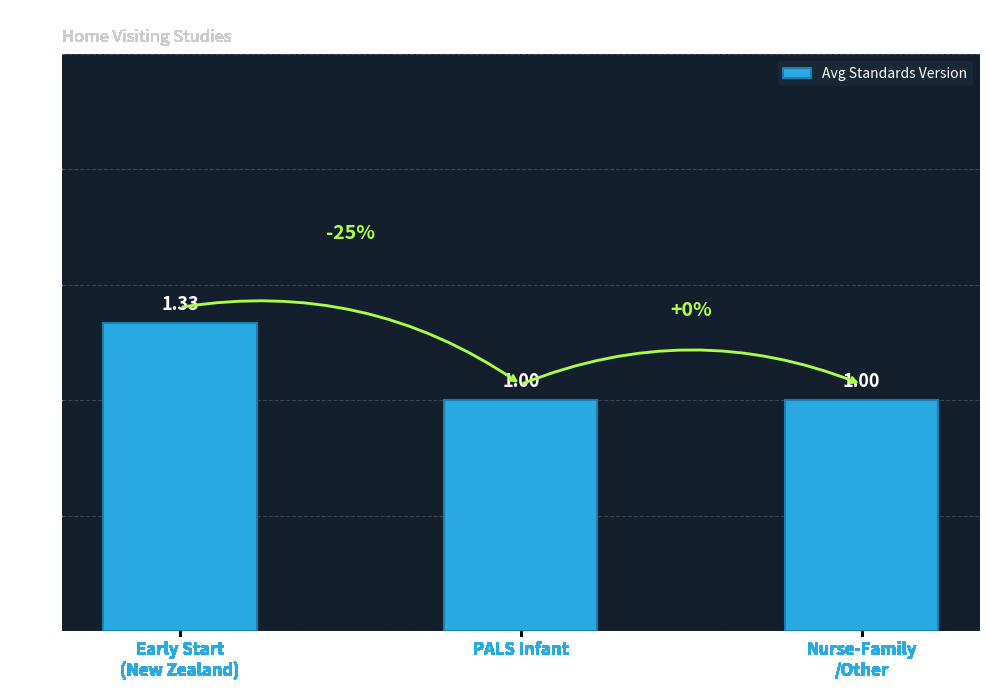

Between Early Start
(New Zealand) and Nurse-Family
/Other, which is larger?

Early Start
(New Zealand)